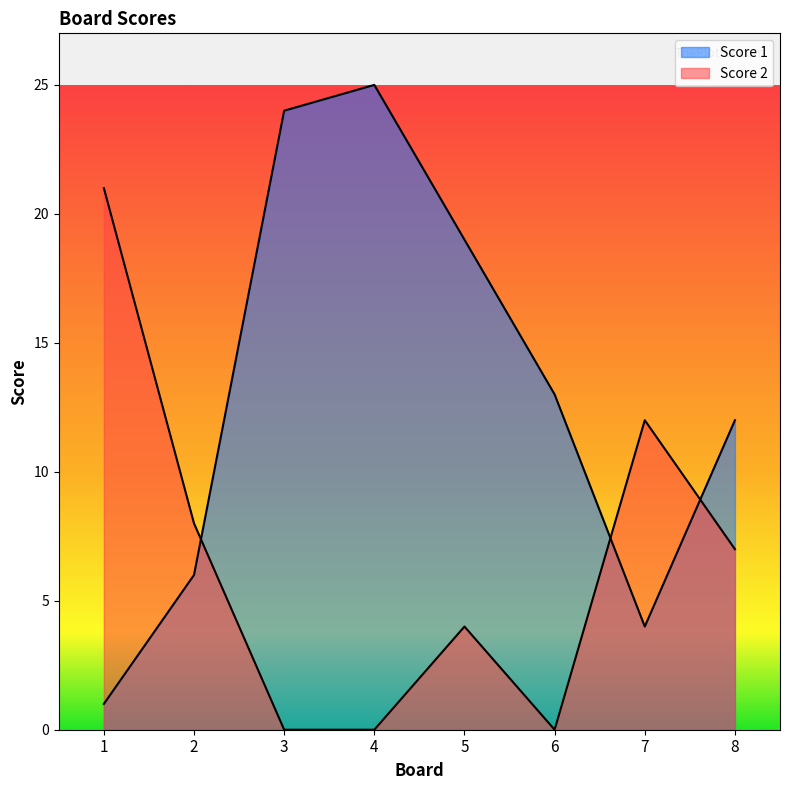

Reading right to left, transcribe all the data shown in this chart.

Score 1: 8=12	7=4	6=13	5=19	4=25	3=24	2=6	1=1
Score 2: 8=7	7=12	6=0	5=4	4=0	3=0	2=8	1=21